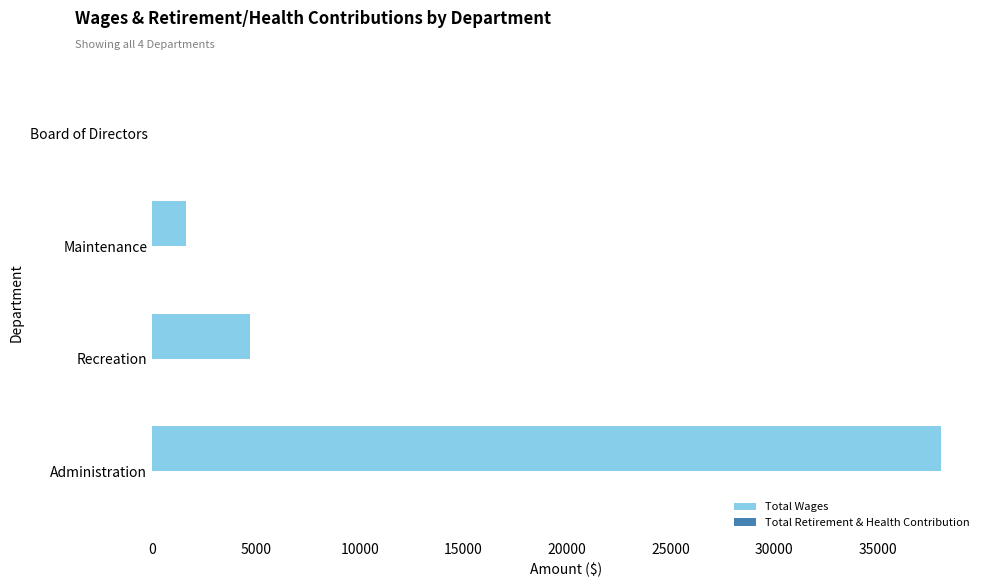

What is the greatest value displayed?

38016